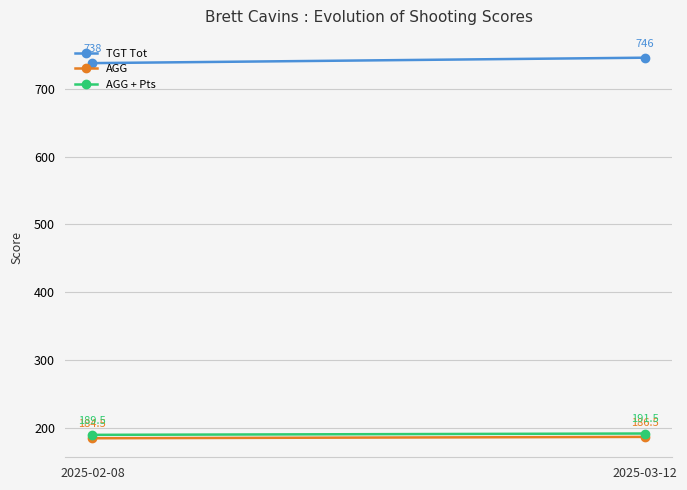

Which series has the widest spread of values?

TGT Tot